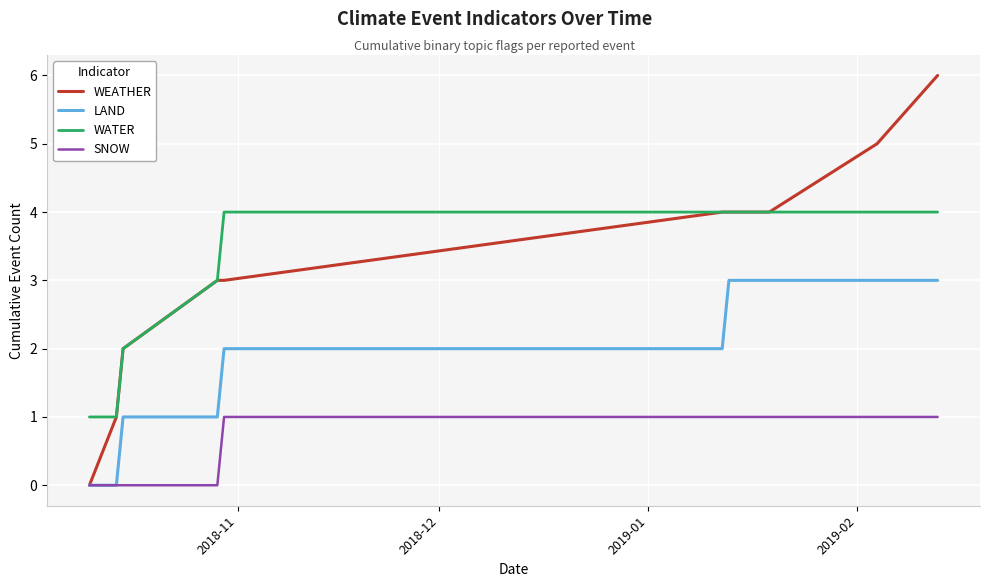

Rank the series by their maximum value, from highest to lowest.

WEATHER, WATER, LAND, SNOW